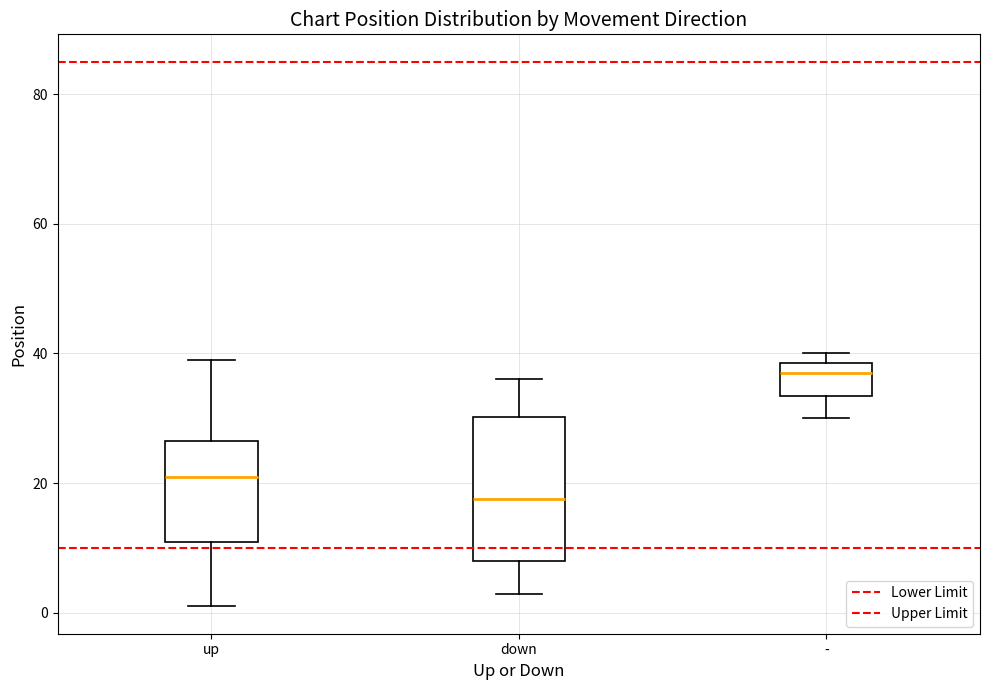

Reading left to right, transcribe this box plot: for each box, give where its median line is, the range the box spans, and where its two whiskers end, as read against the y-axis. The values are not printed on the chart, so give them approximately, as read against the axis.

up: median 22, box 12 to 26, whiskers 2 to 40
down: median 18, box 8 to 30, whiskers 4 to 36
-: median 38 (just below the box's upper edge), box 34 to 38, whiskers 30 to 40